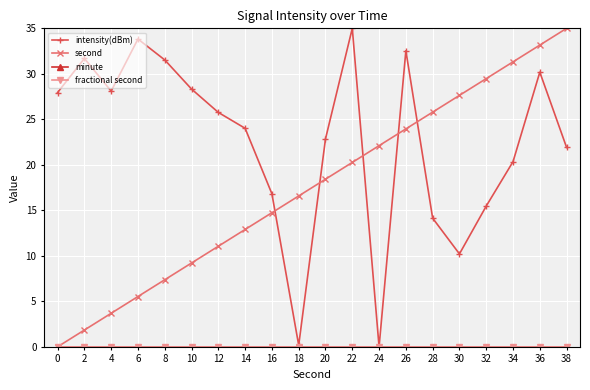

True or false: second and minute intersect in this chart.

False